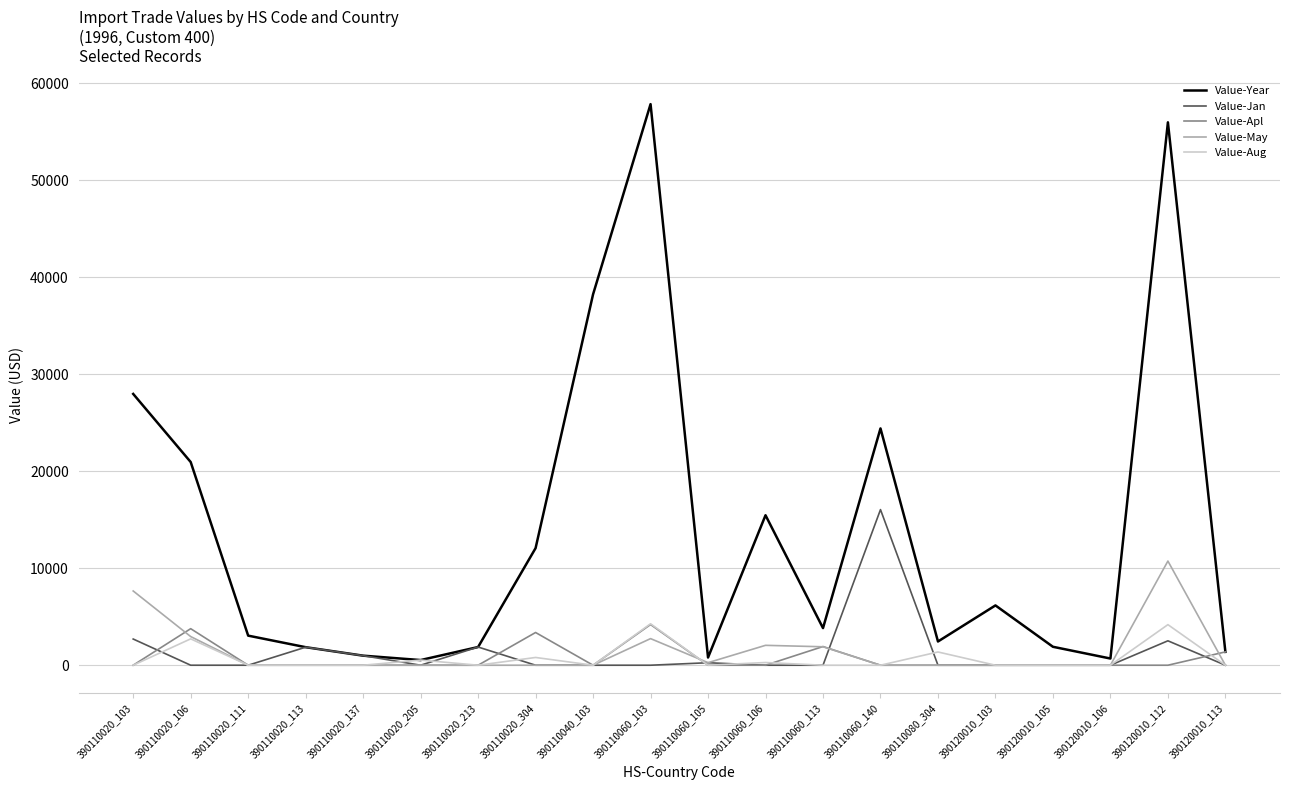

What is the maximum value shown in the chart?

57832